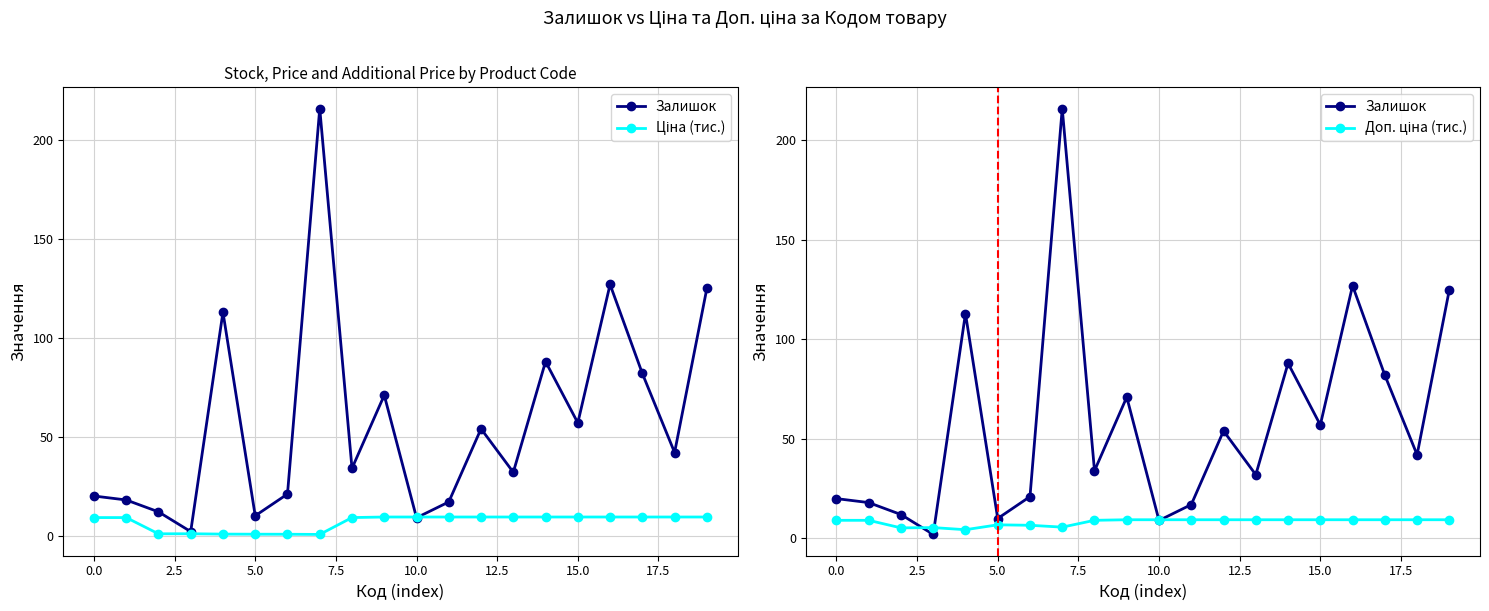

Reading right to left, extract all data points from this chart.

Залишок: 125.0	42.0	82.0	127.0	57.0	88.0	32.0	54.0	17.0	9.0	71.0	34.0	216.0	21.0	10.0	113.0	2.0	12.0	18.0	20.0
Ціна (тис.): 9.4	9.4	9.4	9.4	9.4	9.4	9.4	9.4	9.4	9.4	9.4	9.1	0.6	0.7	0.7	0.7	0.9	0.9	9.1	9.1
Доп. ціна (тис.): 9.4	9.4	9.4	9.4	9.4	9.4	9.4	9.4	9.4	9.4	9.4	9.1	5.7	6.6	6.8	4.4	5.4	5.3	9.1	9.1